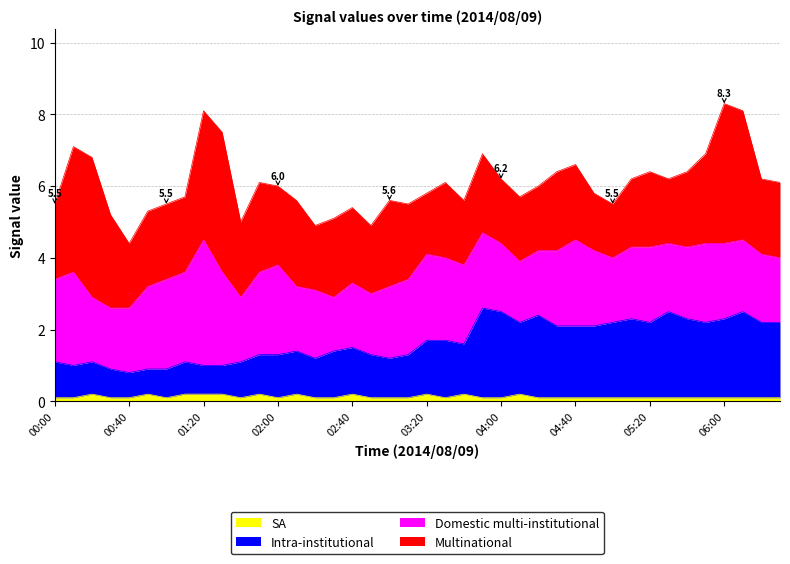

At how many categories does at least one series exceed 0?

40